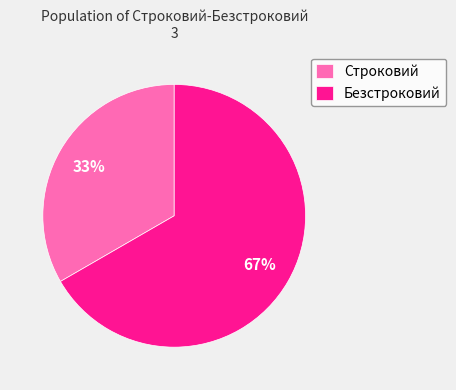

Count the number of slices in the pie.

2